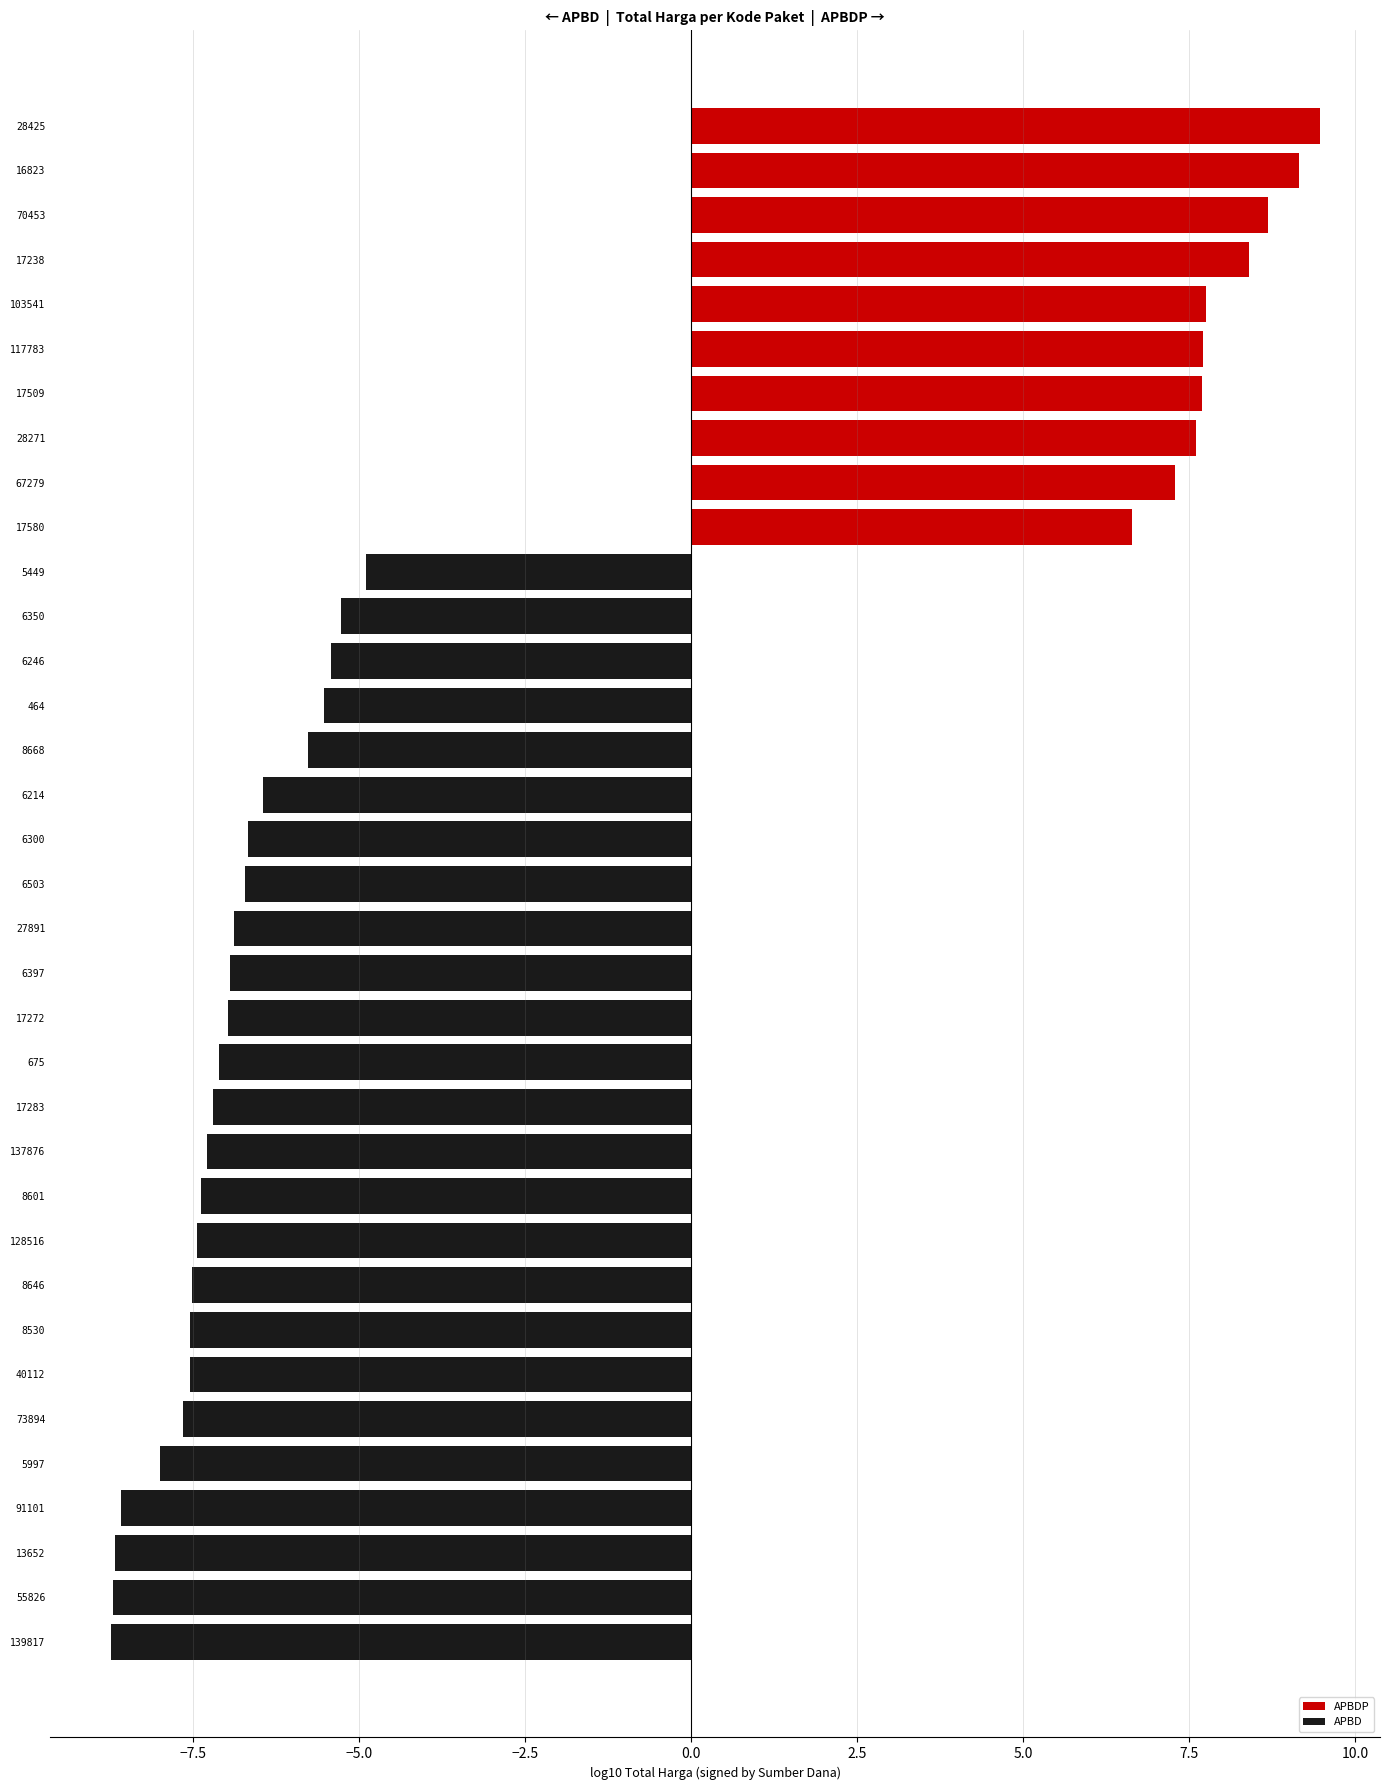

True or false: the data shows -2.9 at 8646.

False